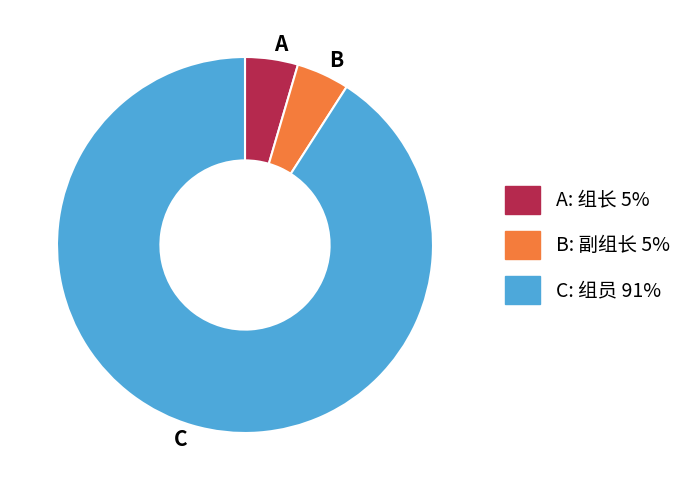

Which slice represents more than half of the pie?

C